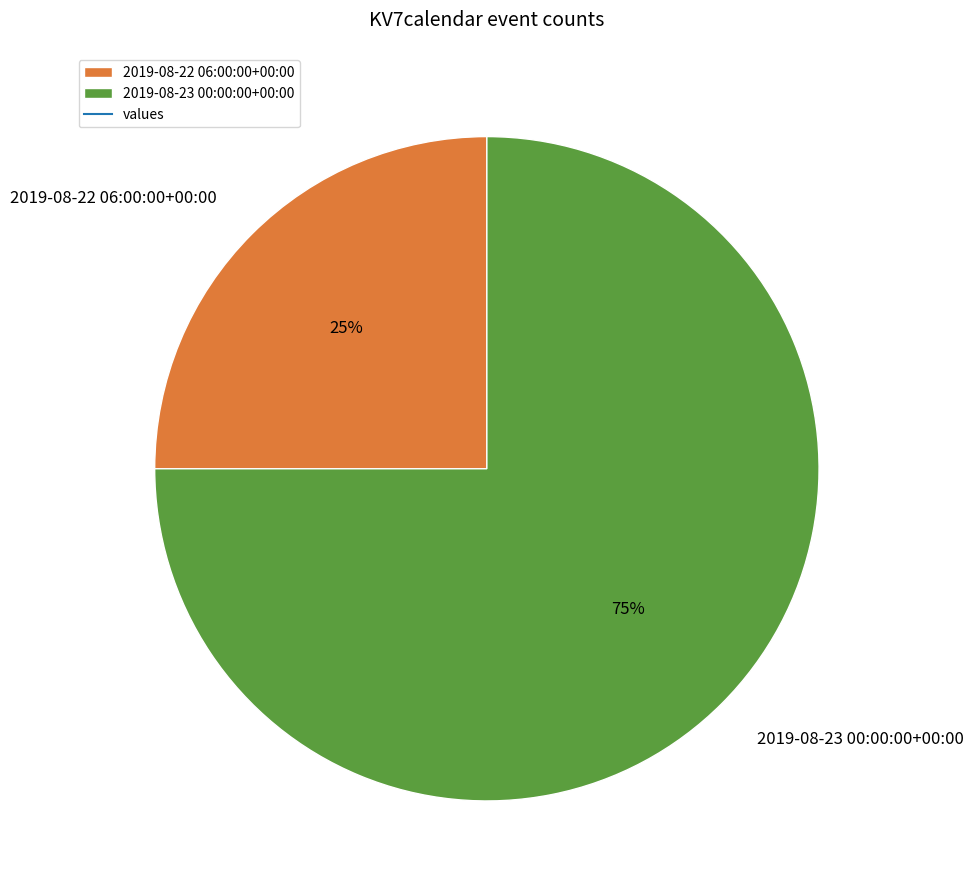

To the nearest percent, what portion does 2019-08-22 06:00:00+00:00 represent?

25%